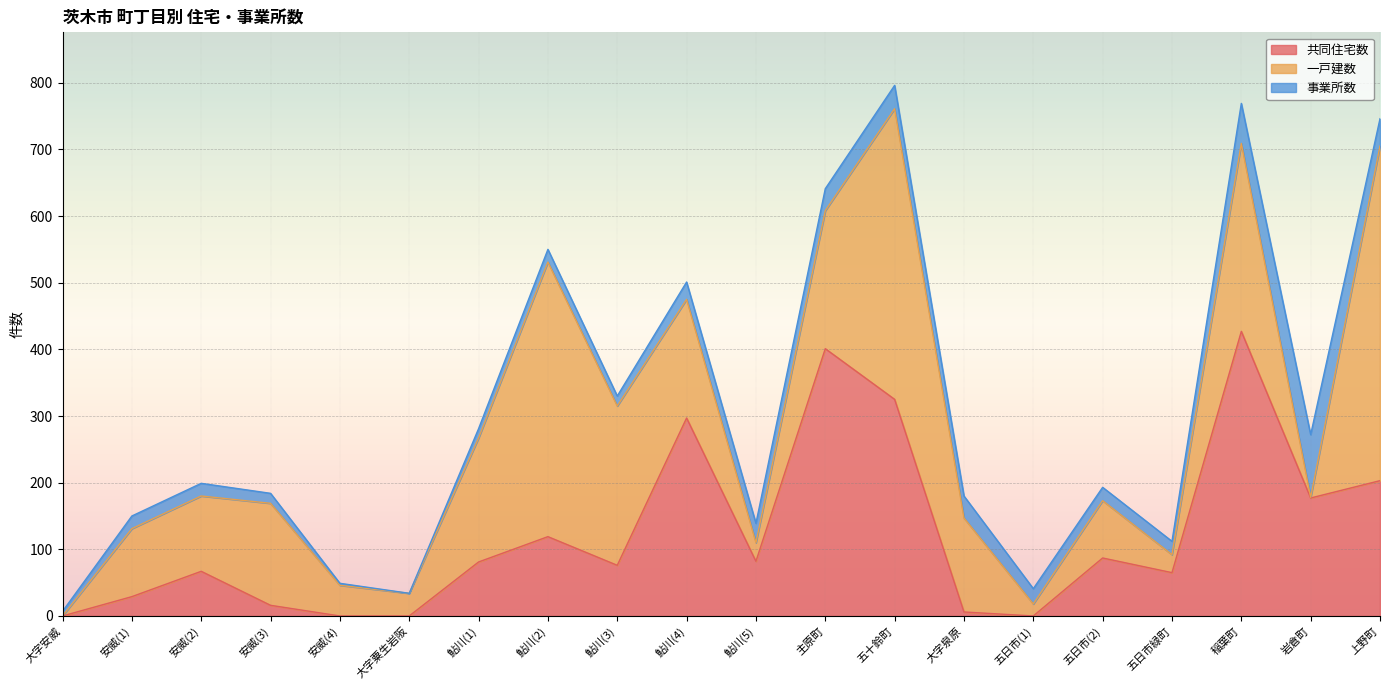

What position from the right is 鮎川(4)?

11